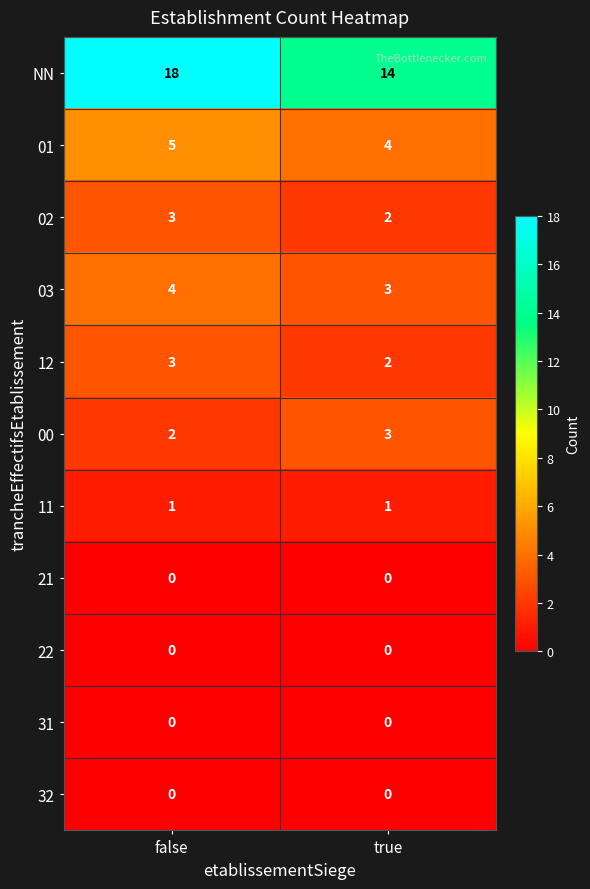

What is the greatest value displayed?

18